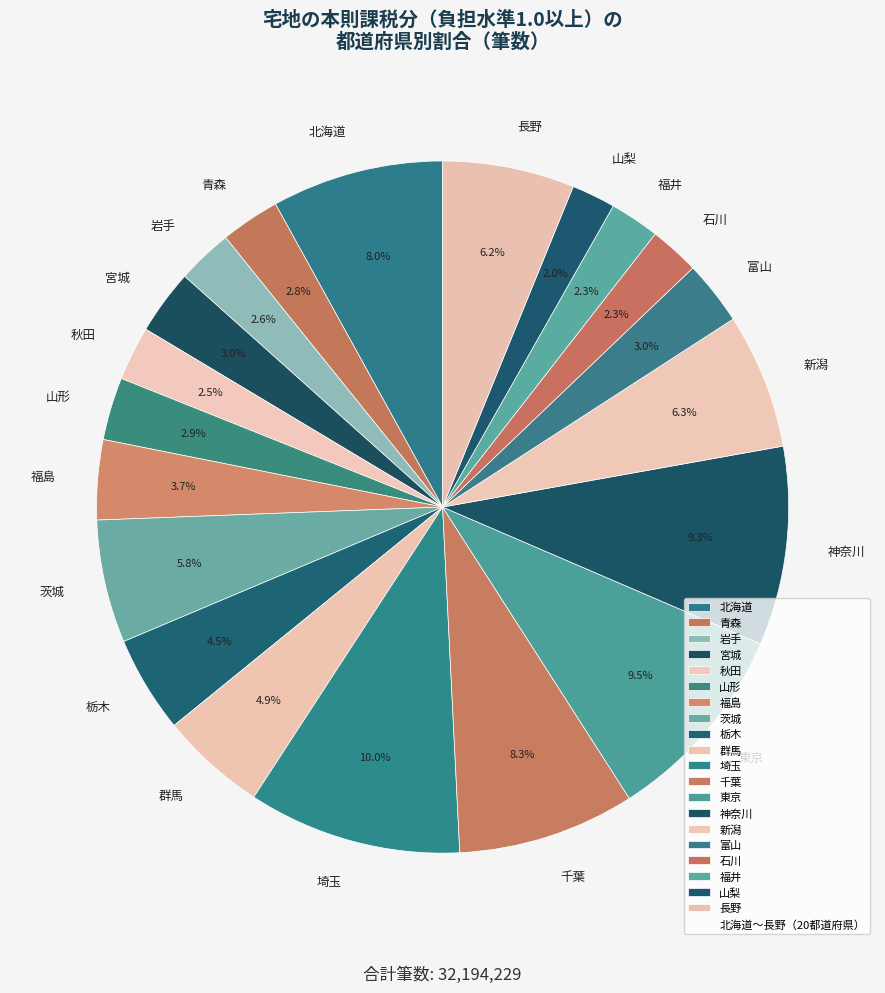

Is there a majority slice in this chart?

No